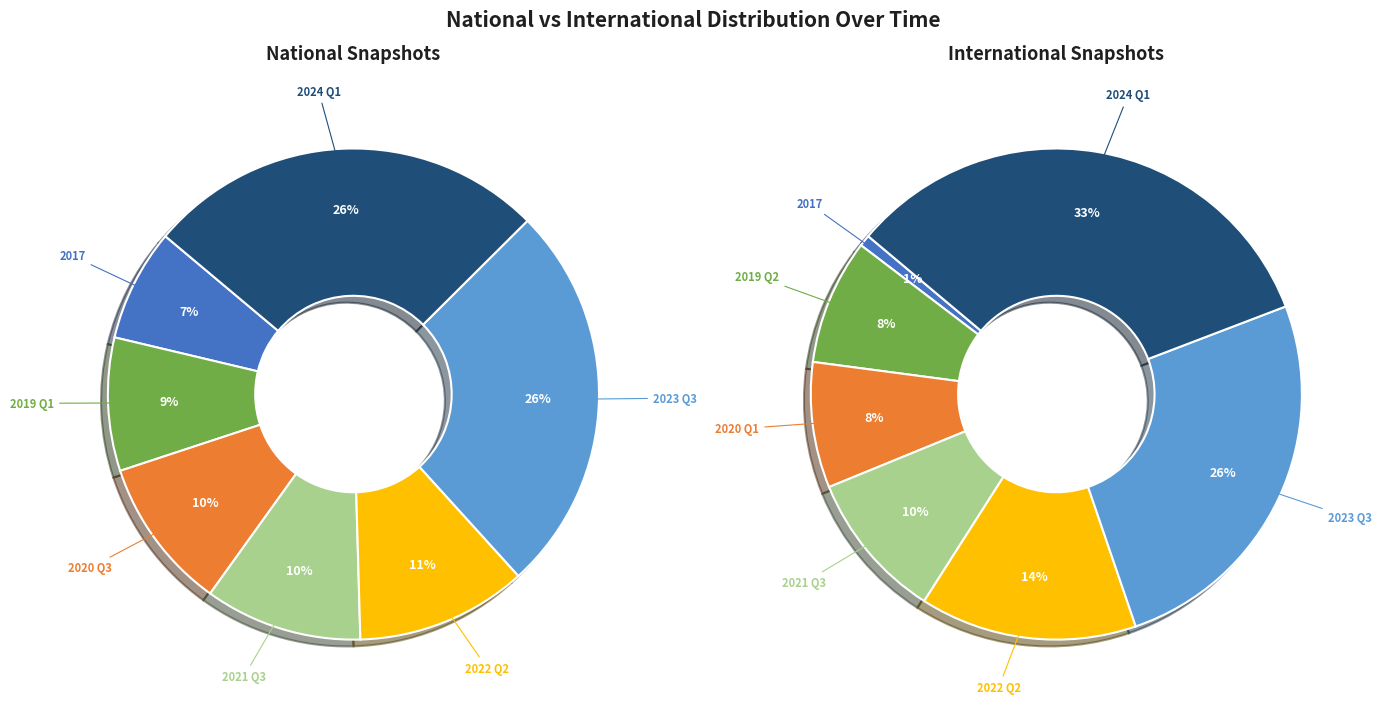

Do 2019-10-09 and 2023-01-01 together represent more than half of the pie?

No